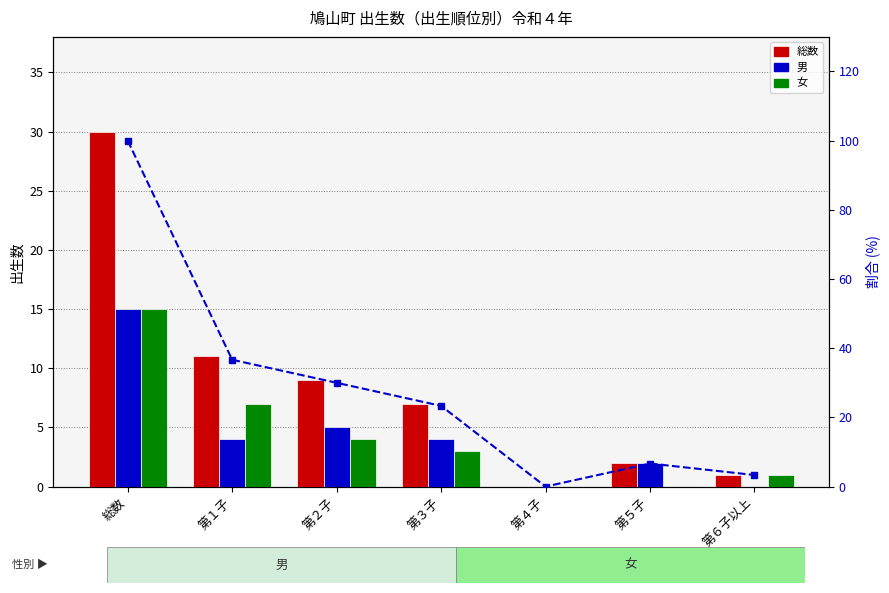

What is the value of the 総数 bar at the 7th from the left?

1.0